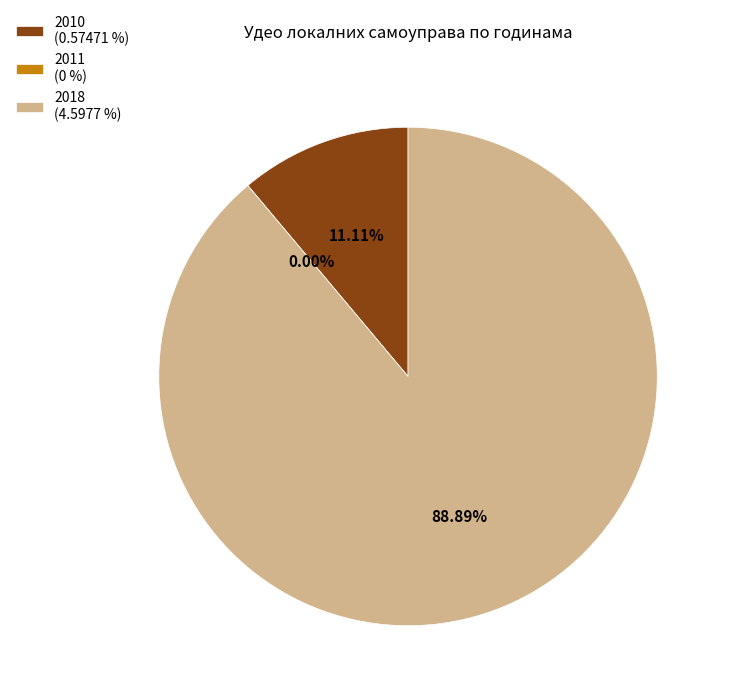

To the nearest percent, what portion does 2010 represent?

11%